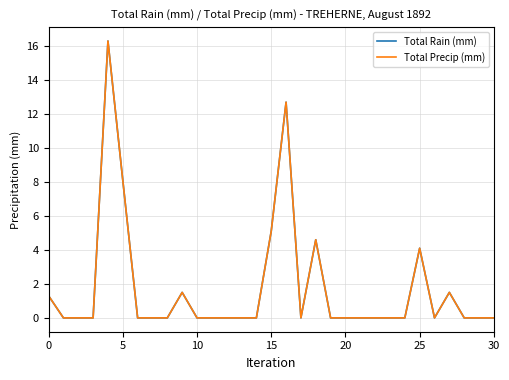

Does the chart display data point markers on the line(s)?

No